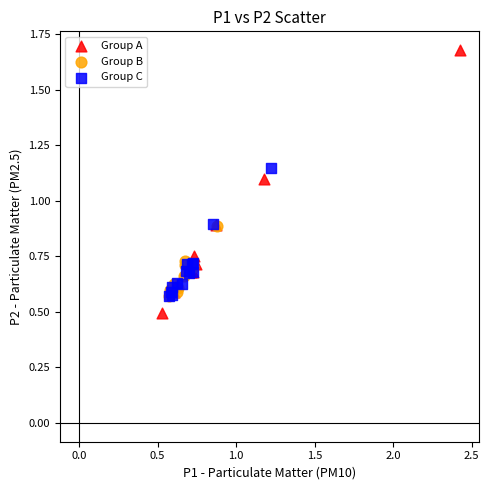

Which series reaches the minimum Y coordinate?

Group A